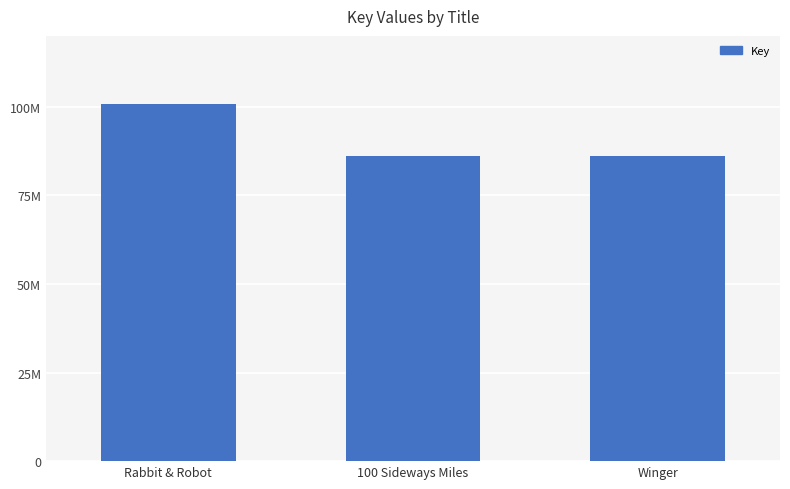

At which category does the chart reach its peak across all series?

Rabbit & Robot